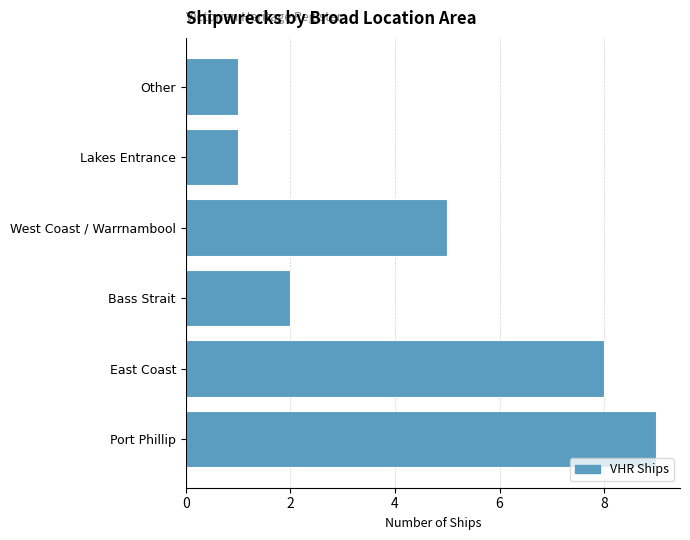

What is the sum of all values?

26